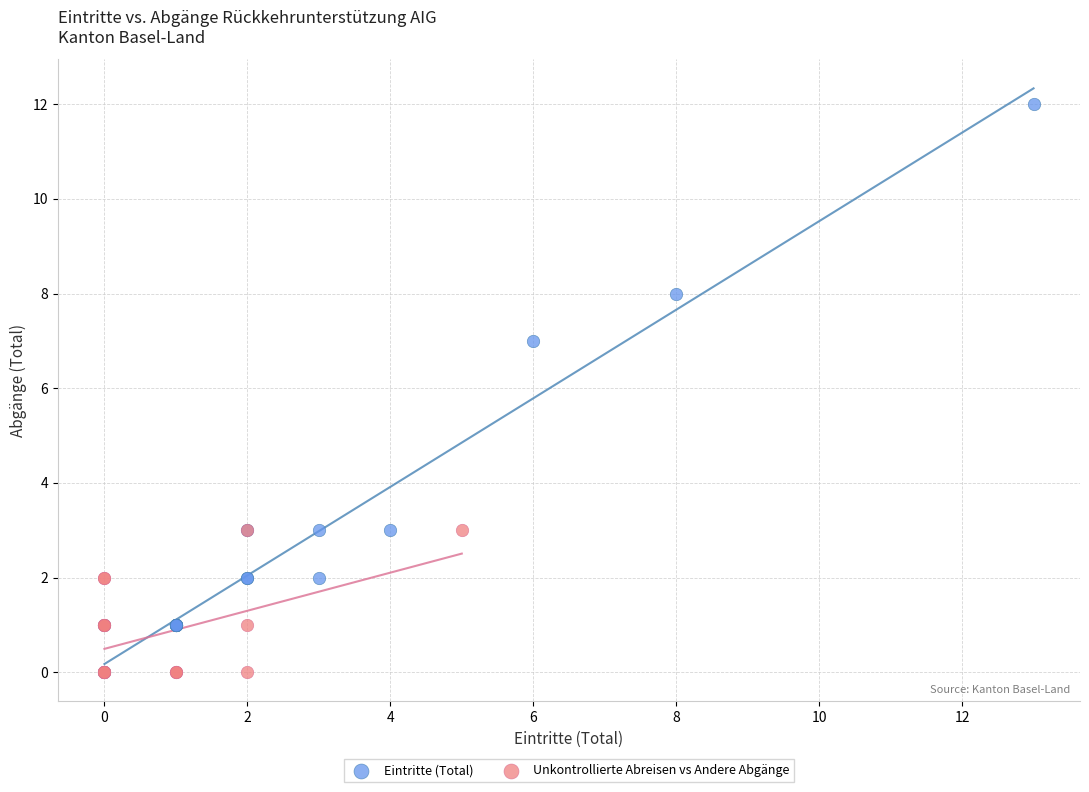

Which series contains the highest Y value?

Eintritte (Total)